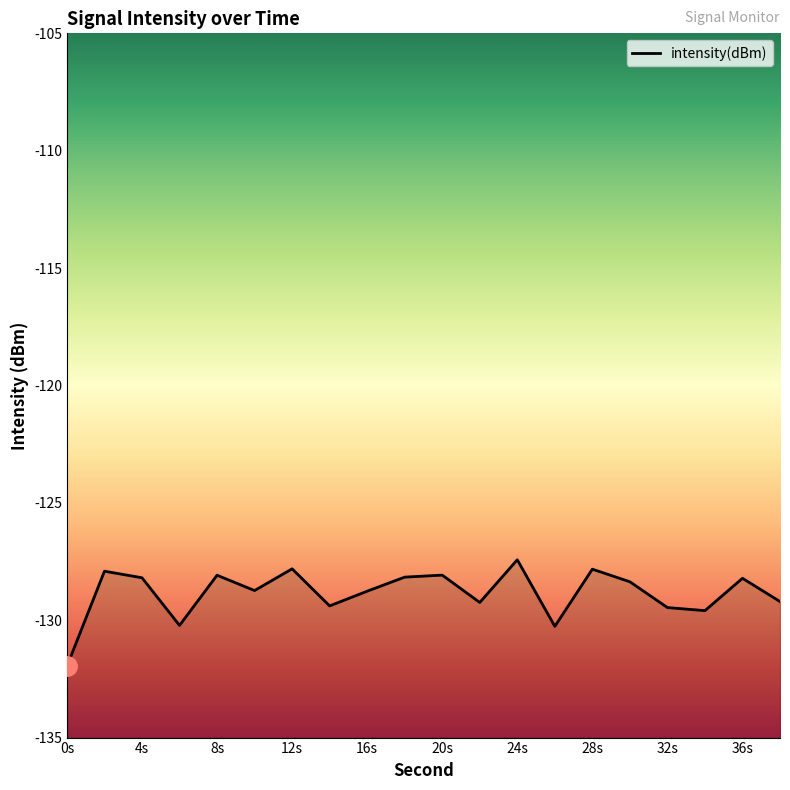

What is the minimum value shown in the chart?

-132.0